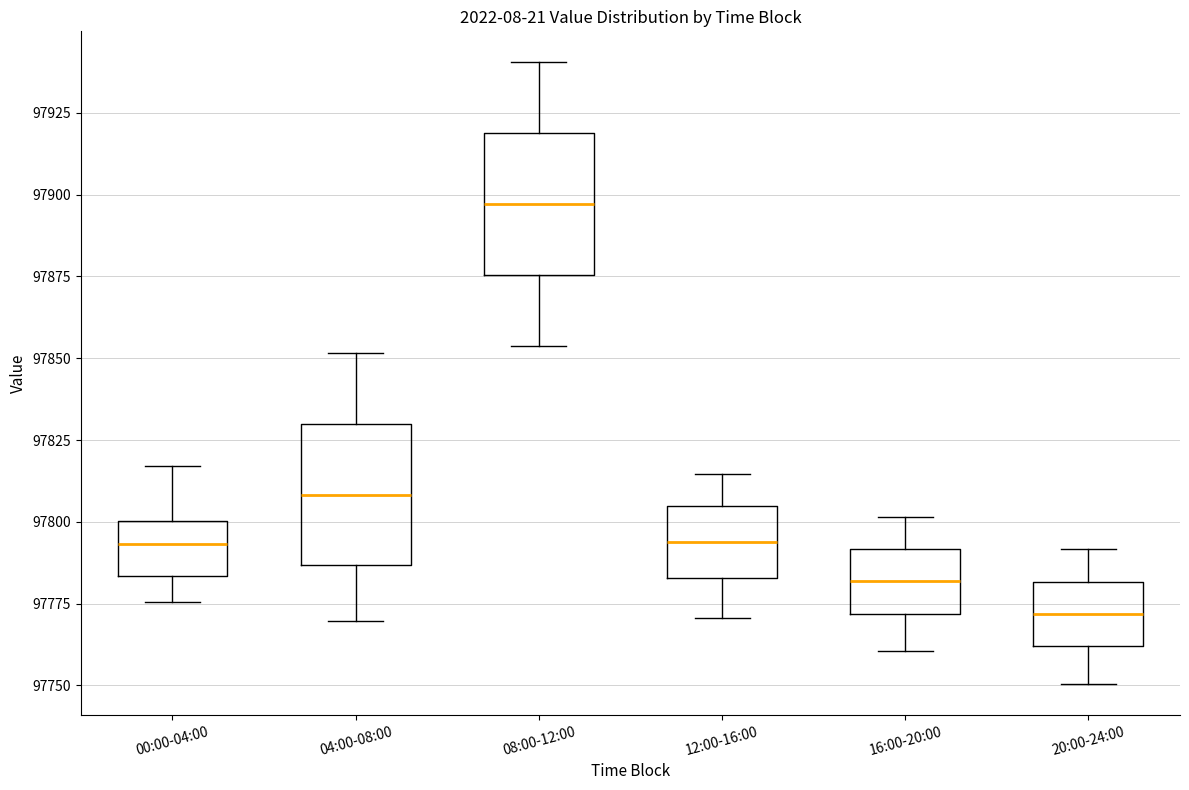

Which box has the highest median line?

08:00-12:00